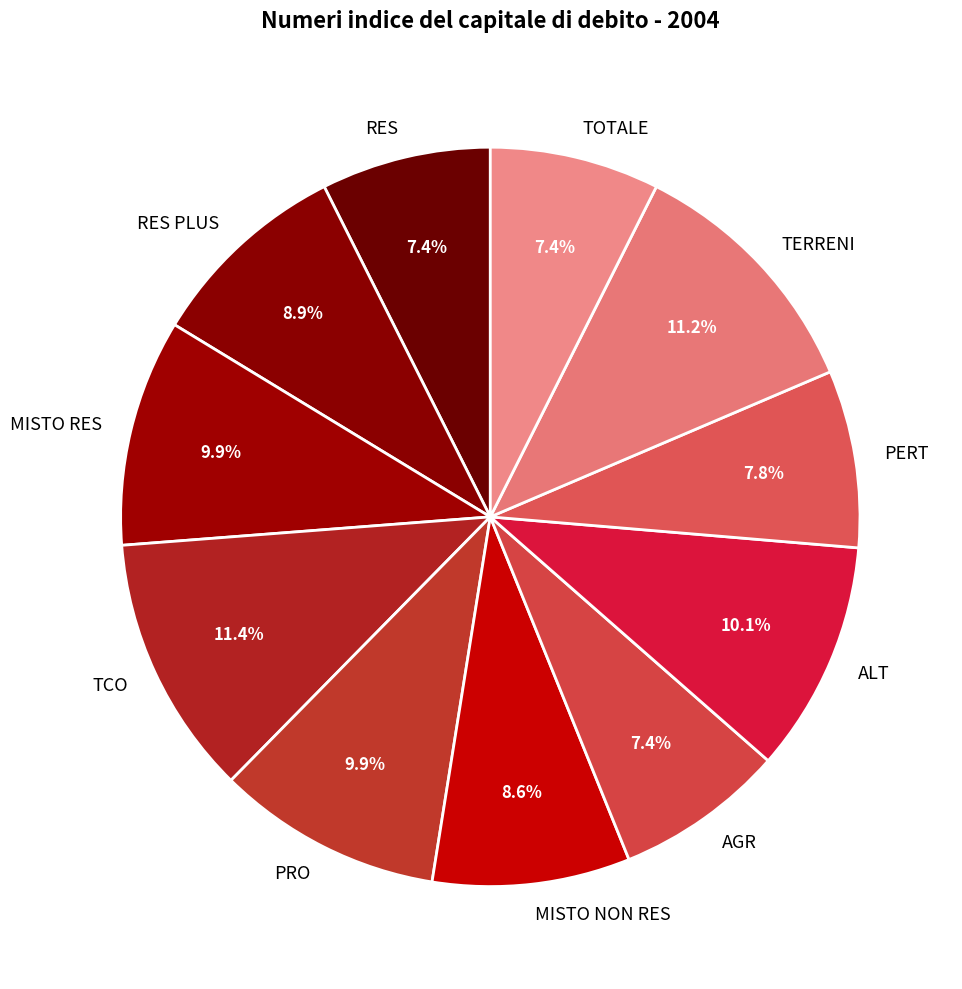

To the nearest percent, what percentage of the pie is PERT?

8%